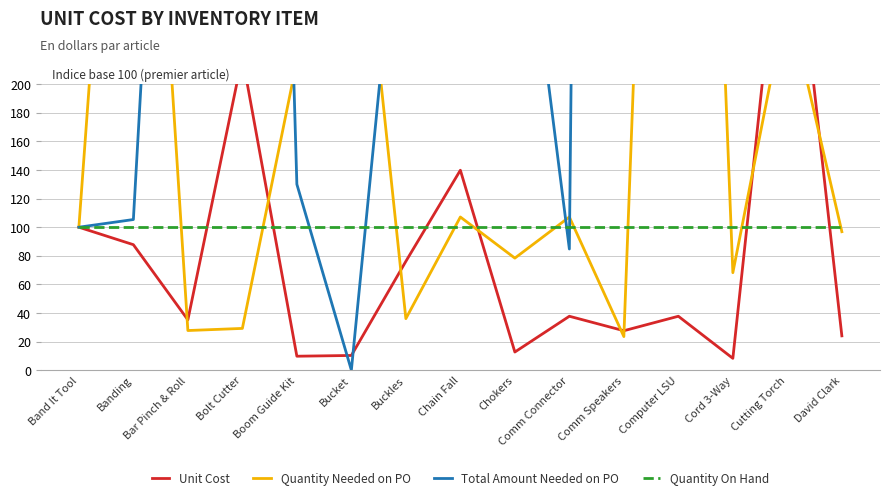

How many lines are shown in the chart?

4